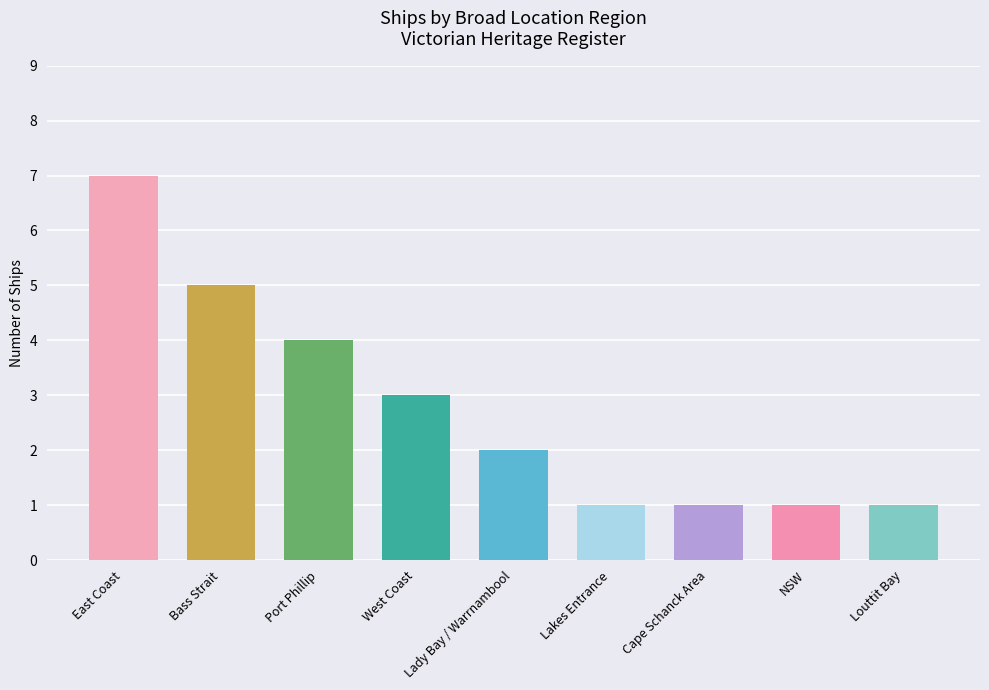

The value at East Coast is 4. True or false?

False